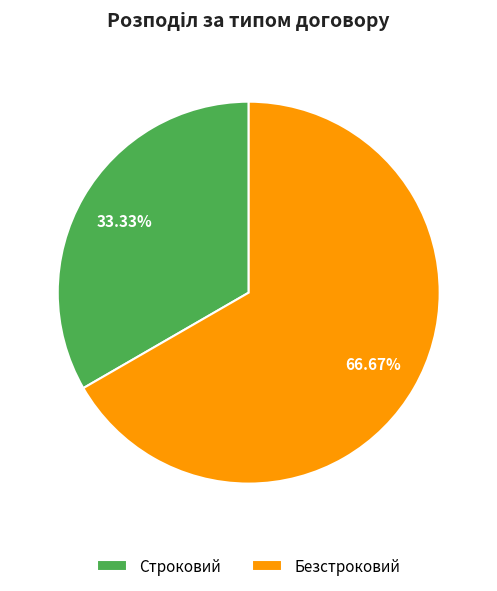

Which category has the biggest portion of the pie?

Безстроковий